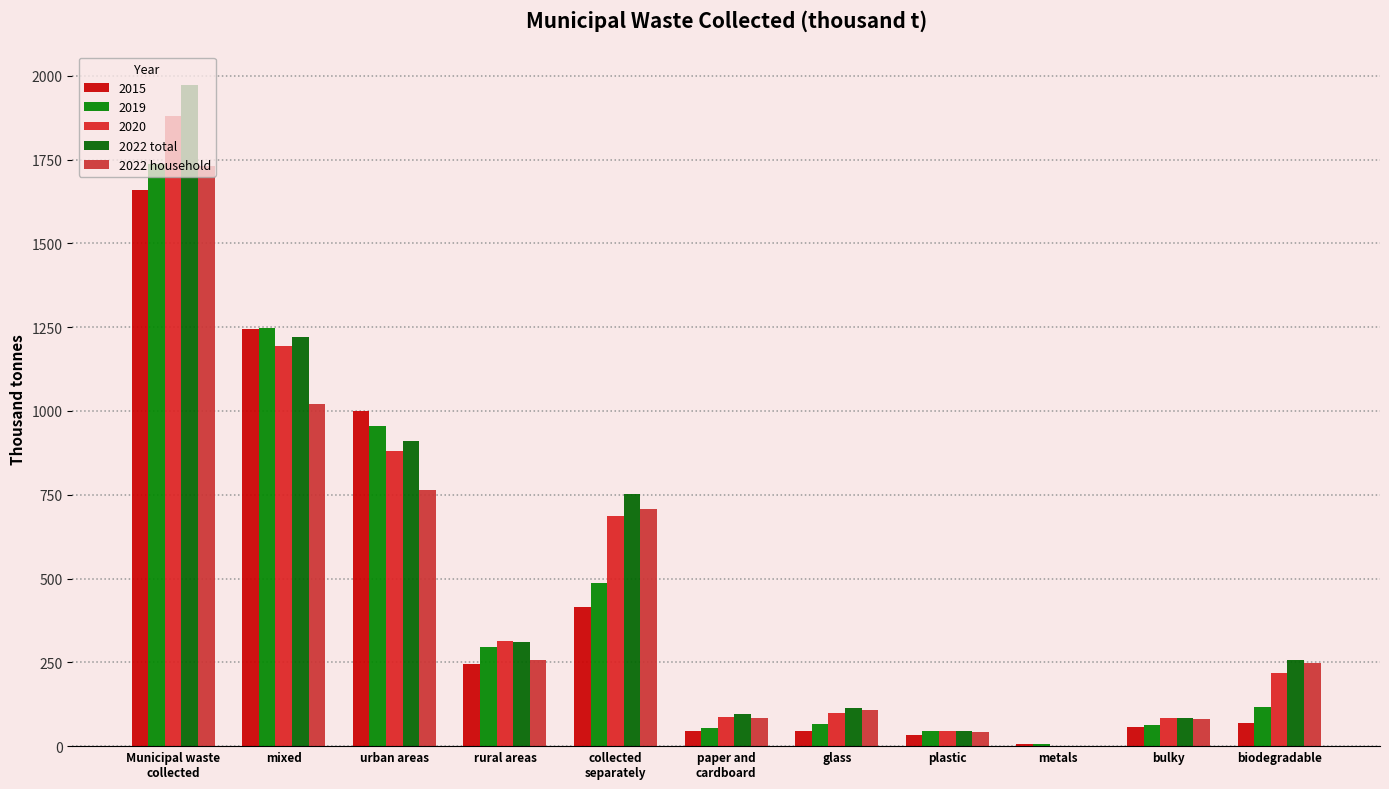

Where does the 2022 total series first go above 255?

Municipal waste
collected